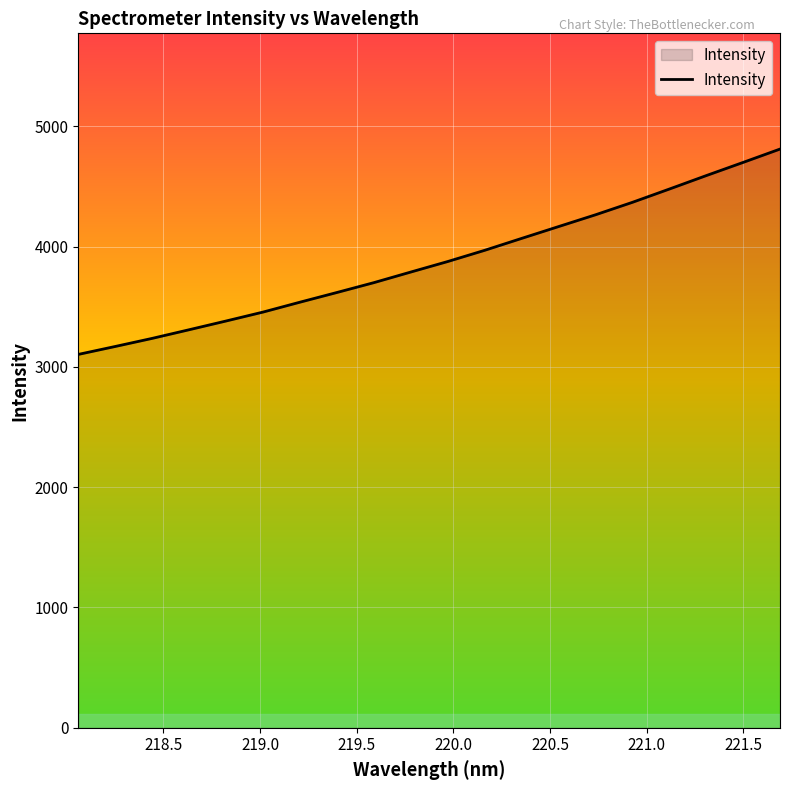

What is the difference between the maximum and minimum values?

1706.8